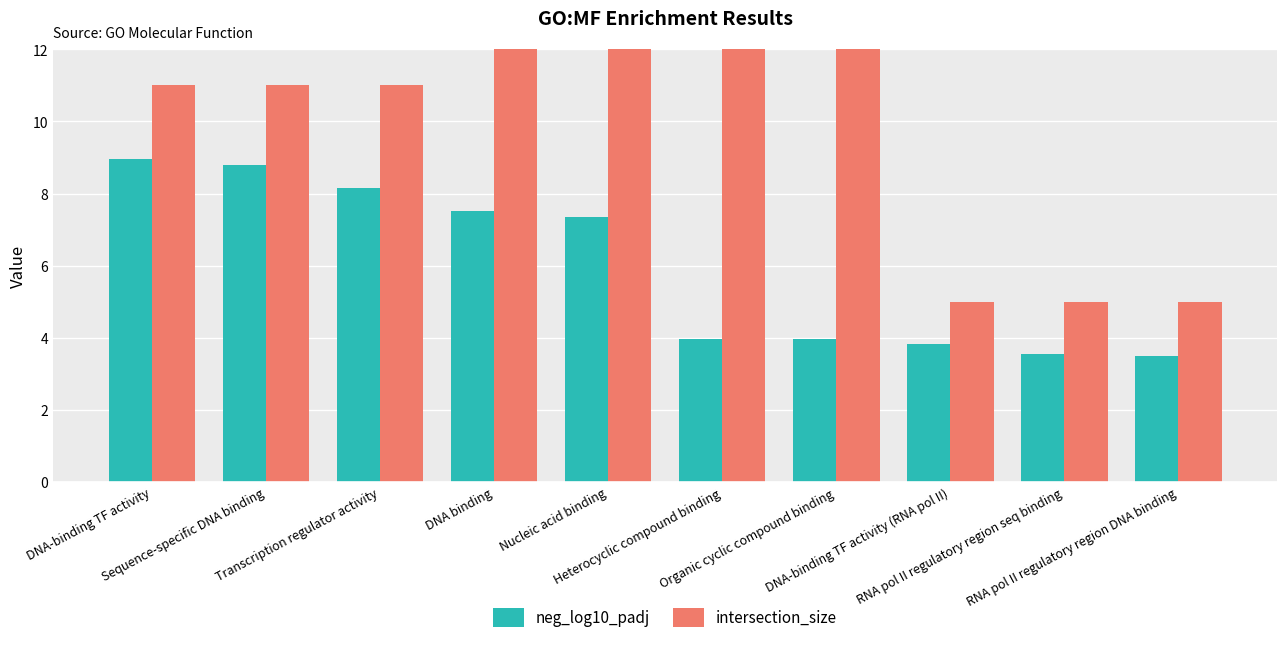

What is the difference between the maximum and minimum values in the neg_log10_padj series?

5.5